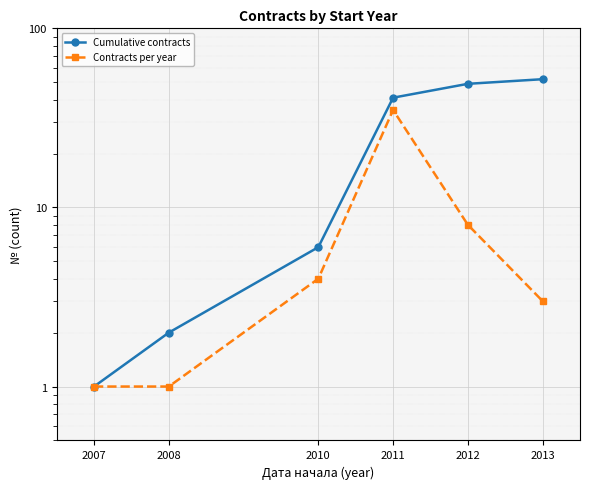

How many data points in Contracts per year are above 4?

2